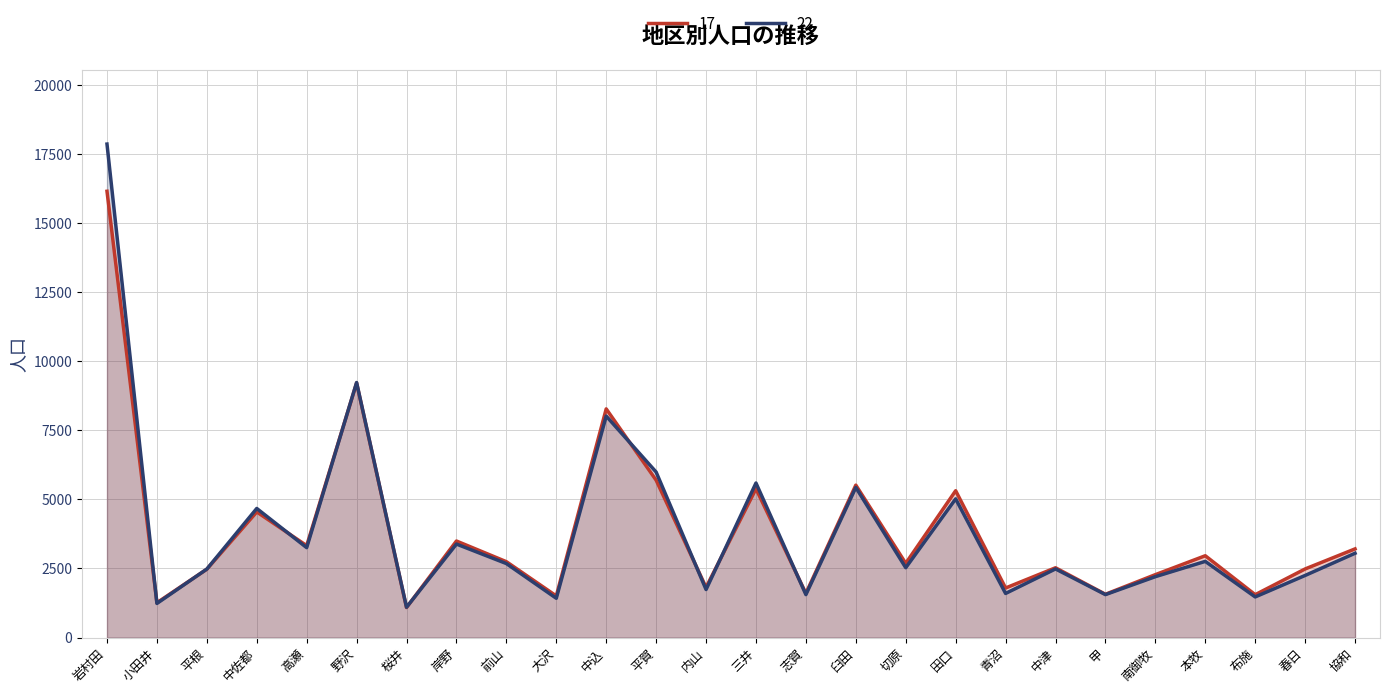

What is the approximate value of 17 at 布施, to the nearest 50?

1550